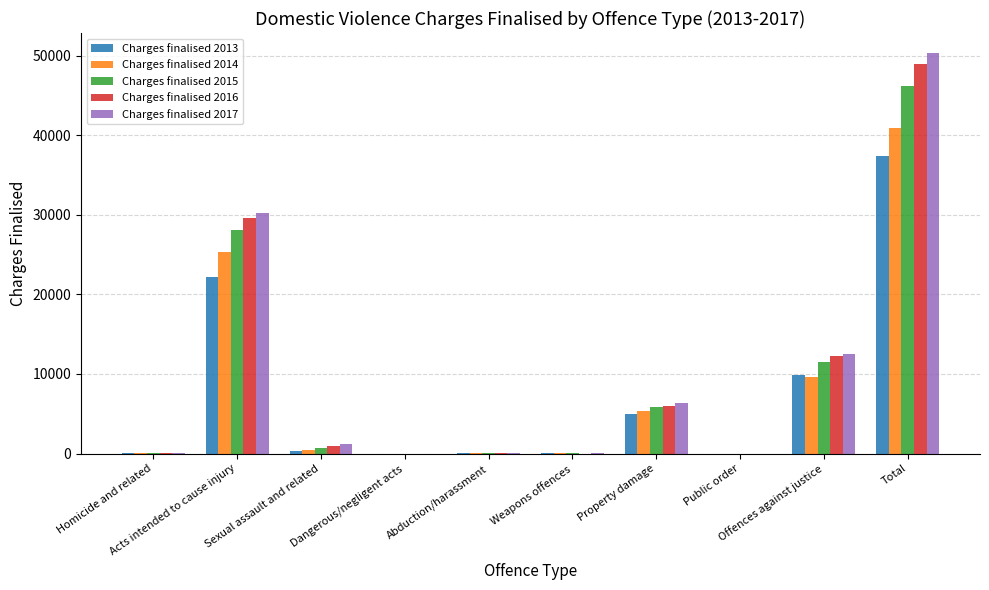

What is the sum of all Charges finalised 2014 values?

81880